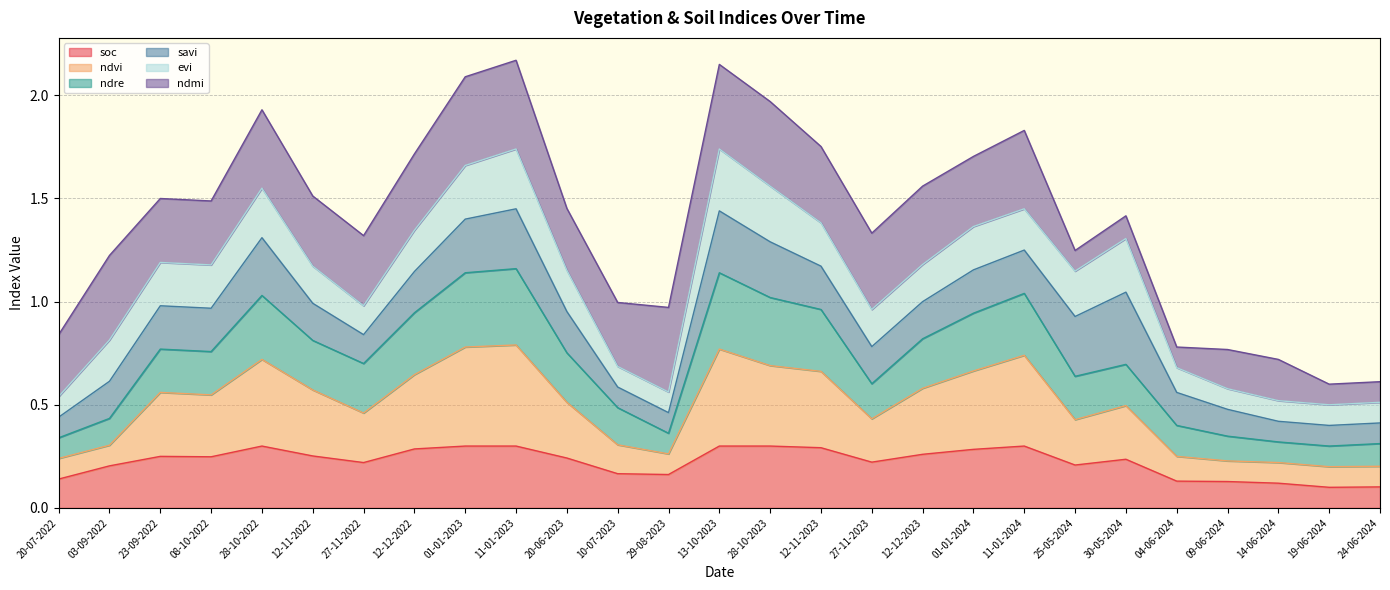

Is it true that soc equals 0.1 at 25-05-2024?

False